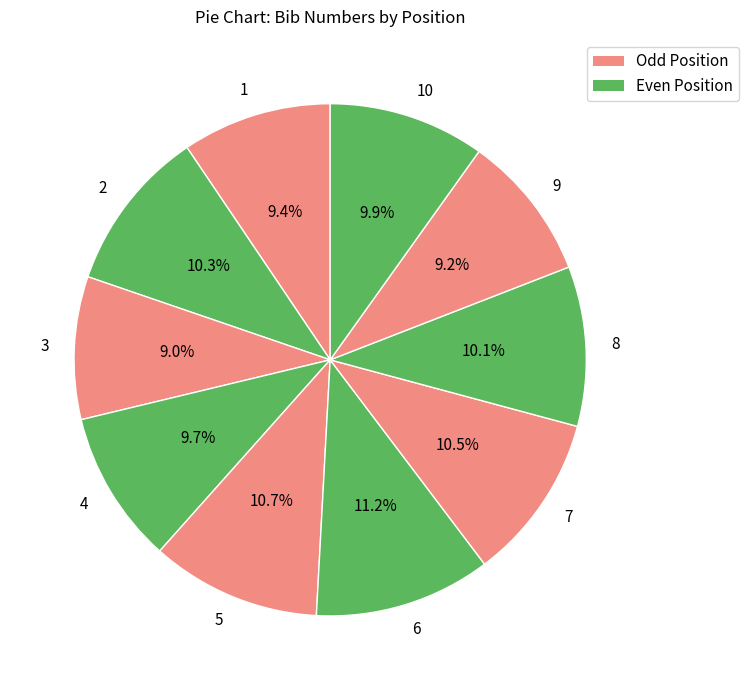

How many segments does this pie chart have?

10